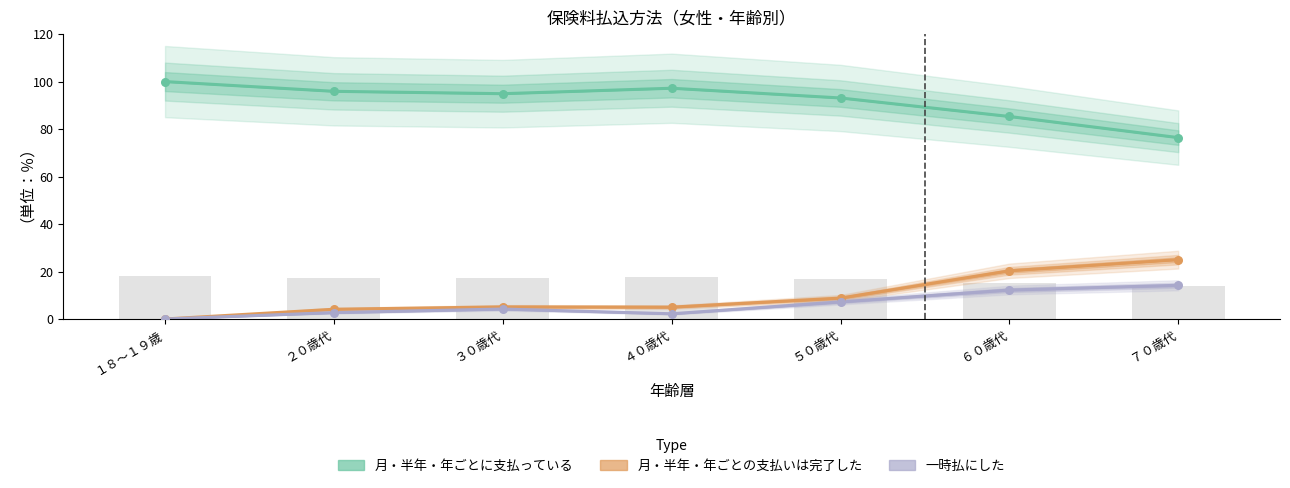

At how many categories does at least one series exceed 31?

7